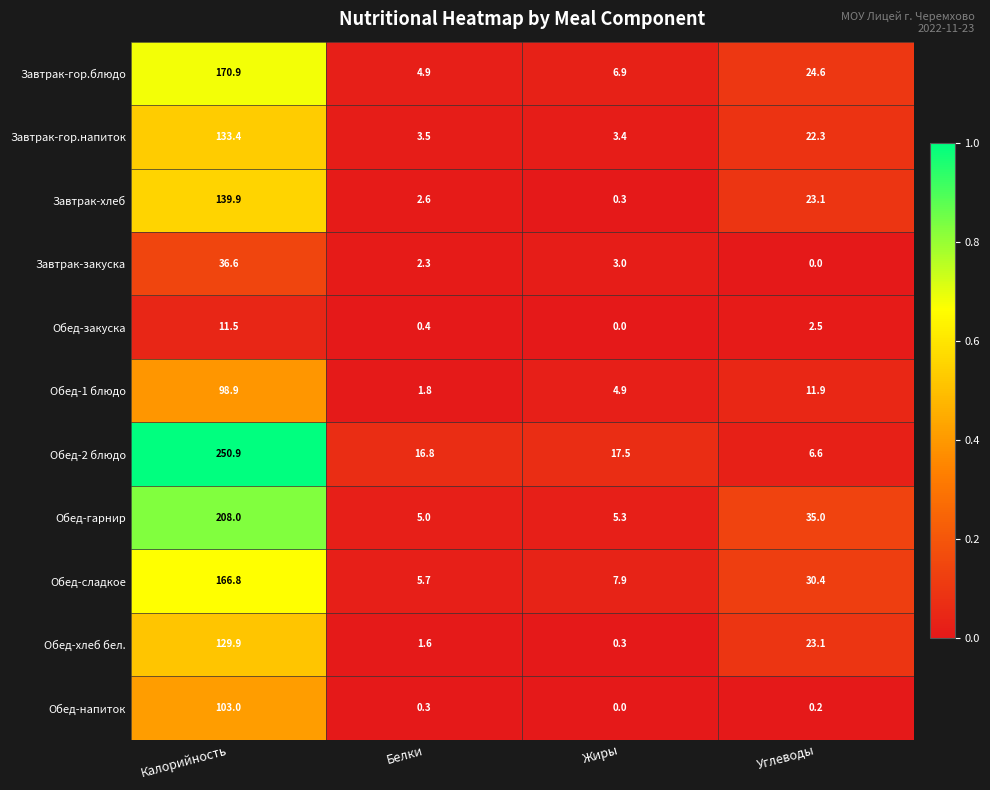

Which category has the lowest value in the Обед-закуска series?

Жиры